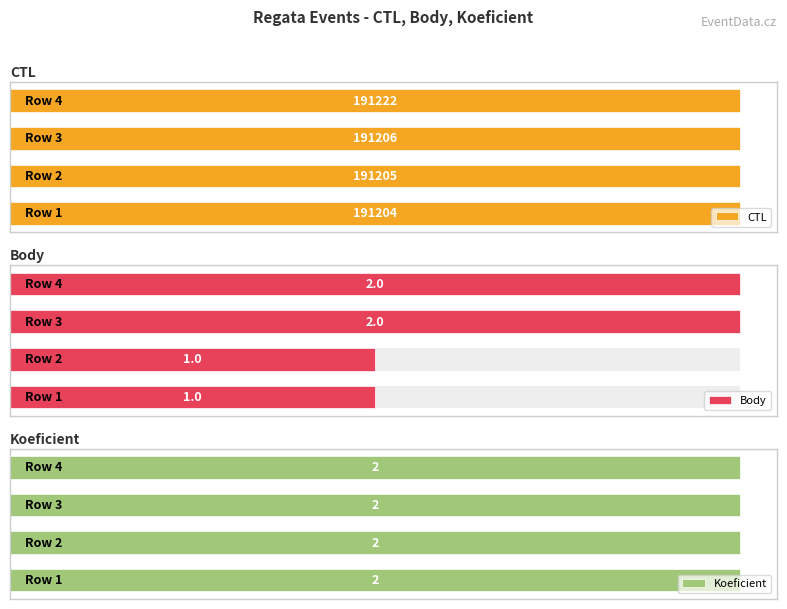

Between 2 and 1, which is larger?

2